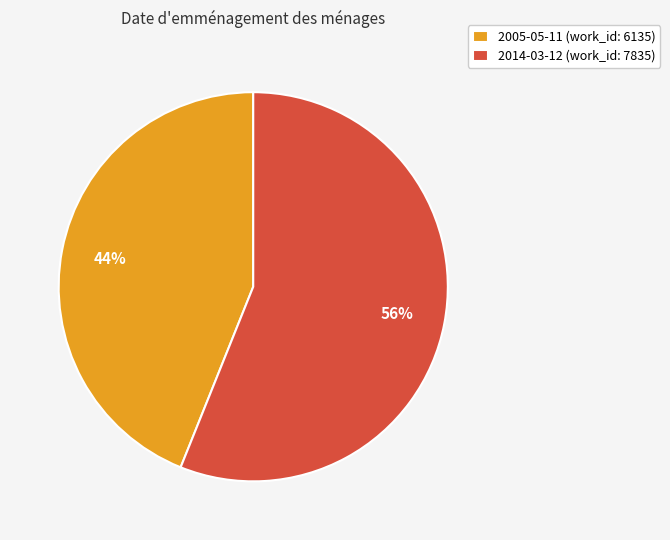

Rank the categories by value from lowest to highest.

2005-05-11, 2014-03-12